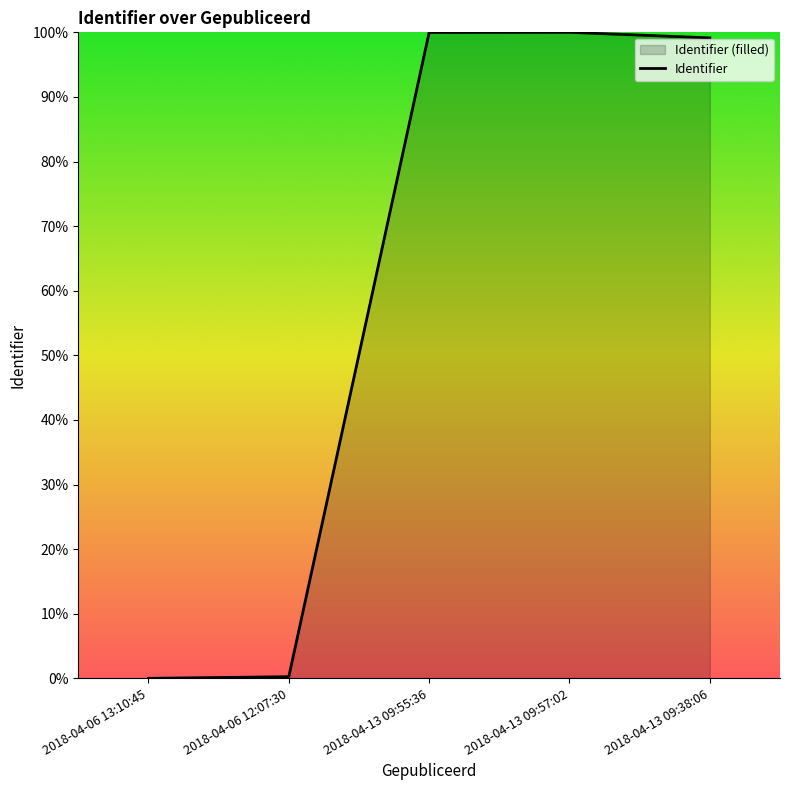

Which category has the highest value across all series?

2018-04-13 09:57:02